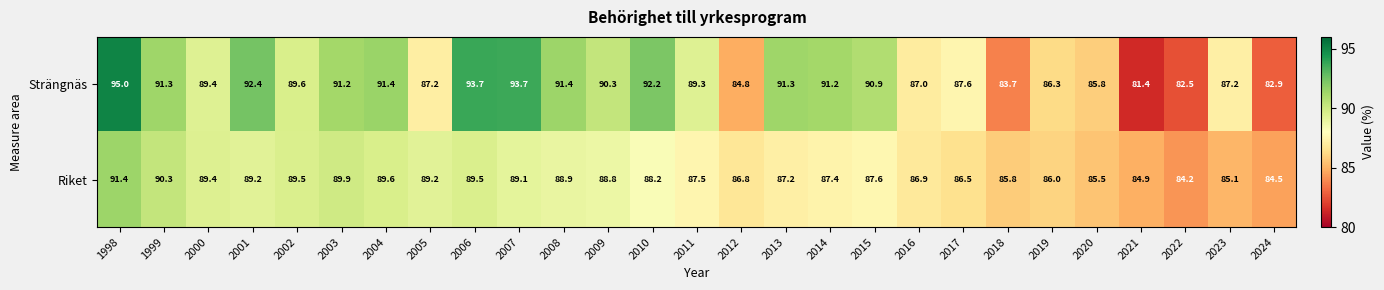

What is the average value of the Strängnäs series?

88.9